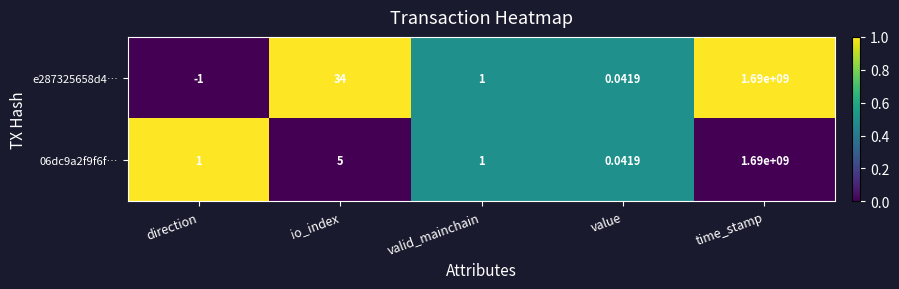

Count the number of data series in this chart.

2